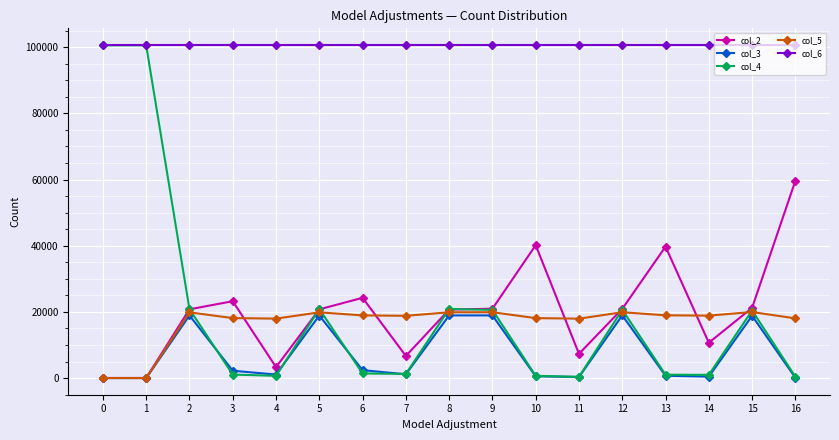

True or false: col_6 and col_5 intersect in this chart.

False